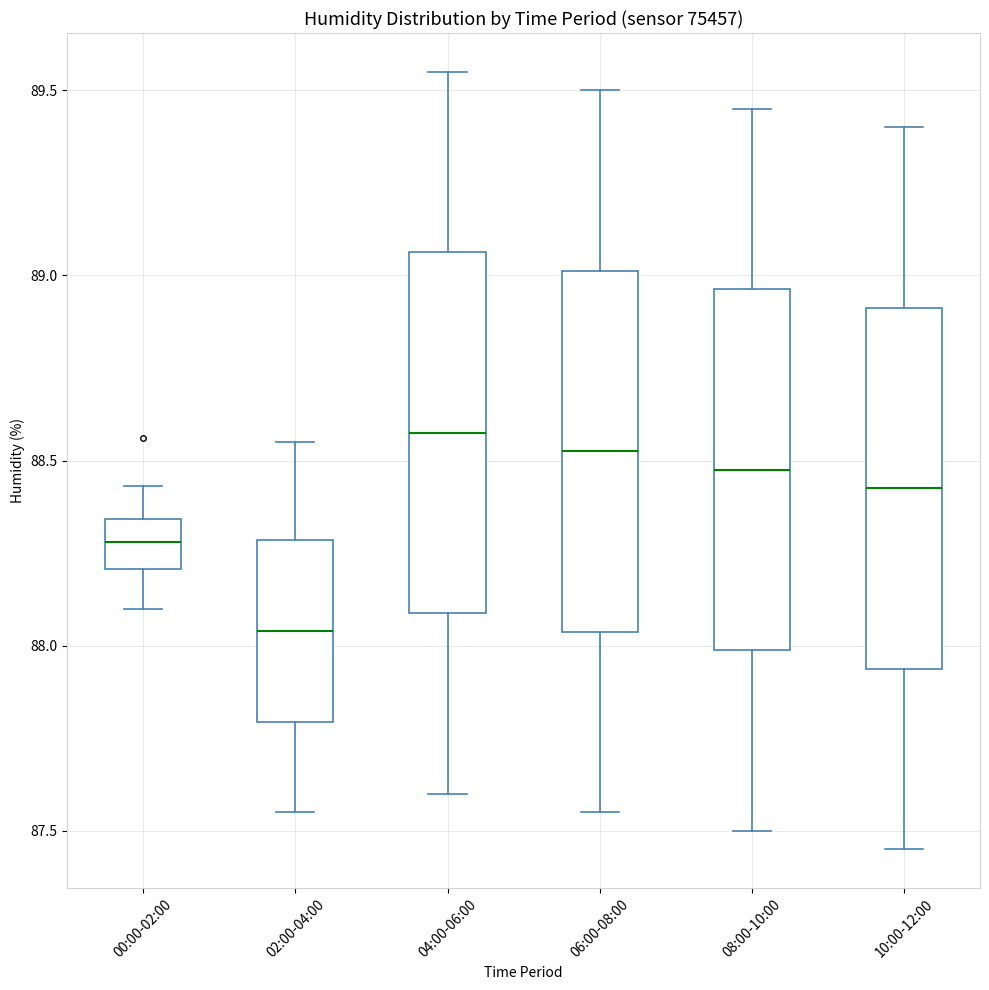

Which box has the lowest median line?

02:00-04:00